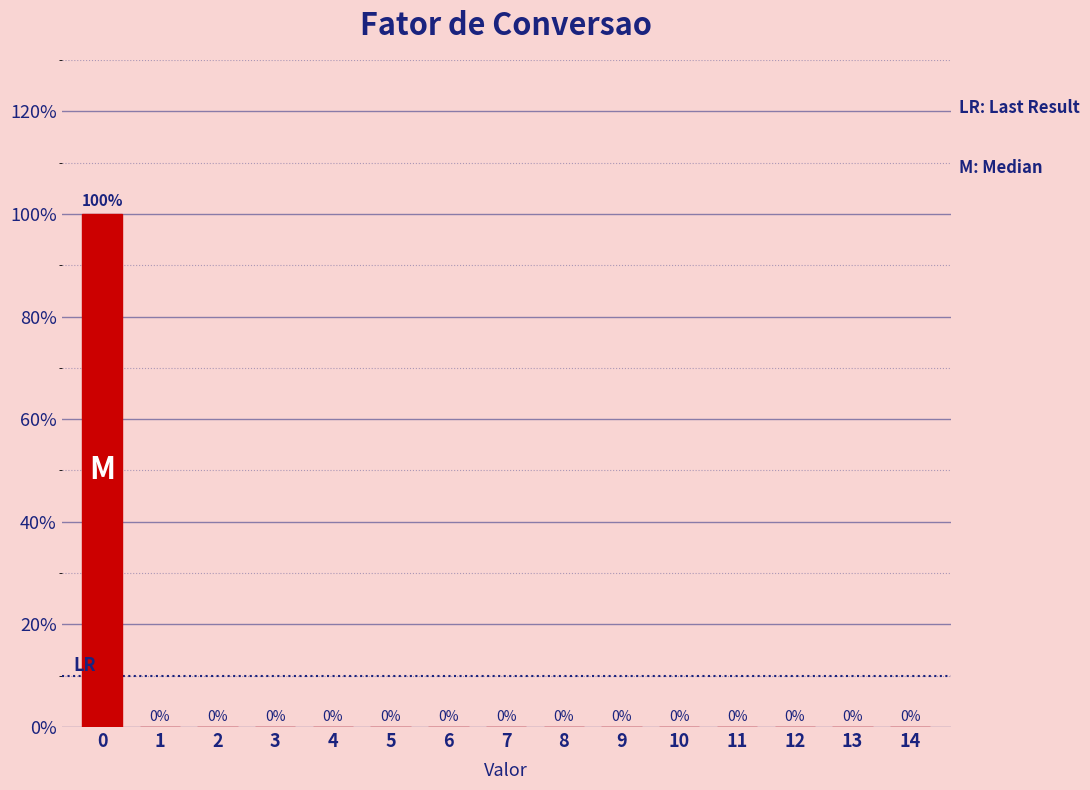

Reading left to right, what are all the values shown in this chart?

0=100	1=0	2=0	3=0	4=0	5=0	6=0	7=0	8=0	9=0	10=0	11=0	12=0	13=0	14=0